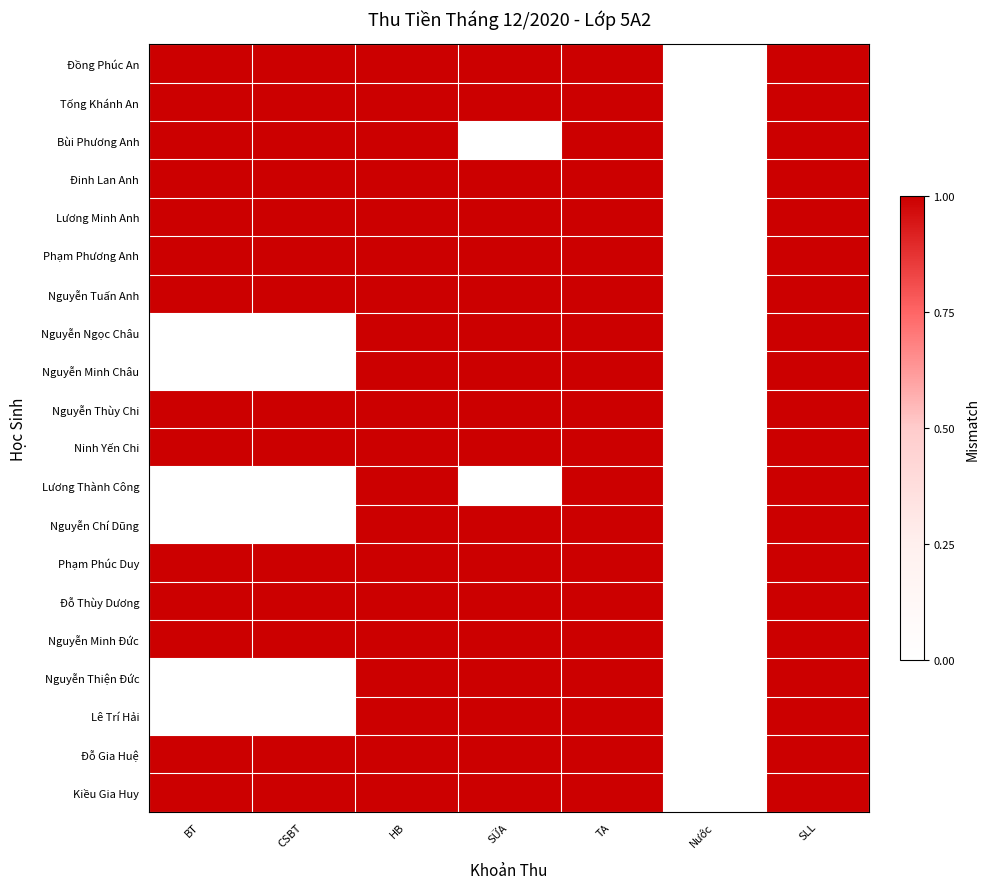

Reading left to right, what are all the values shown in this chart?

Đồng Phúc An: BT=1	CSBT=1	HB=1	SỮA=1	TA=1	Nước=0	SLL=1
Tống Khánh An: BT=1	CSBT=1	HB=1	SỮA=1	TA=1	Nước=0	SLL=1
Bùi Phương Anh: BT=1	CSBT=1	HB=1	SỮA=0	TA=1	Nước=0	SLL=1
Đinh Lan Anh: BT=1	CSBT=1	HB=1	SỮA=1	TA=1	Nước=0	SLL=1
Lương Minh Anh: BT=1	CSBT=1	HB=1	SỮA=1	TA=1	Nước=0	SLL=1
Phạm Phương Anh: BT=1	CSBT=1	HB=1	SỮA=1	TA=1	Nước=0	SLL=1
Nguyễn Tuấn Anh: BT=1	CSBT=1	HB=1	SỮA=1	TA=1	Nước=0	SLL=1
Nguyễn Ngọc Châu: BT=0	CSBT=0	HB=1	SỮA=1	TA=1	Nước=0	SLL=1
Nguyễn Minh Châu: BT=0	CSBT=0	HB=1	SỮA=1	TA=1	Nước=0	SLL=1
Nguyễn Thùy Chi: BT=1	CSBT=1	HB=1	SỮA=1	TA=1	Nước=0	SLL=1
Ninh Yến Chi: BT=1	CSBT=1	HB=1	SỮA=1	TA=1	Nước=0	SLL=1
Lương Thành Công: BT=0	CSBT=0	HB=1	SỮA=0	TA=1	Nước=0	SLL=1
Nguyễn Chí Dũng: BT=0	CSBT=0	HB=1	SỮA=1	TA=1	Nước=0	SLL=1
Phạm Phúc Duy: BT=1	CSBT=1	HB=1	SỮA=1	TA=1	Nước=0	SLL=1
Đỗ Thùy Dương: BT=1	CSBT=1	HB=1	SỮA=1	TA=1	Nước=0	SLL=1
Nguyễn Minh Đức: BT=1	CSBT=1	HB=1	SỮA=1	TA=1	Nước=0	SLL=1
Nguyễn Thiện Đức: BT=0	CSBT=0	HB=1	SỮA=1	TA=1	Nước=0	SLL=1
Lê Trí Hải: BT=0	CSBT=0	HB=1	SỮA=1	TA=1	Nước=0	SLL=1
Đỗ Gia Huệ: BT=1	CSBT=1	HB=1	SỮA=1	TA=1	Nước=0	SLL=1
Kiều Gia Huy: BT=1	CSBT=1	HB=1	SỮA=1	TA=1	Nước=0	SLL=1